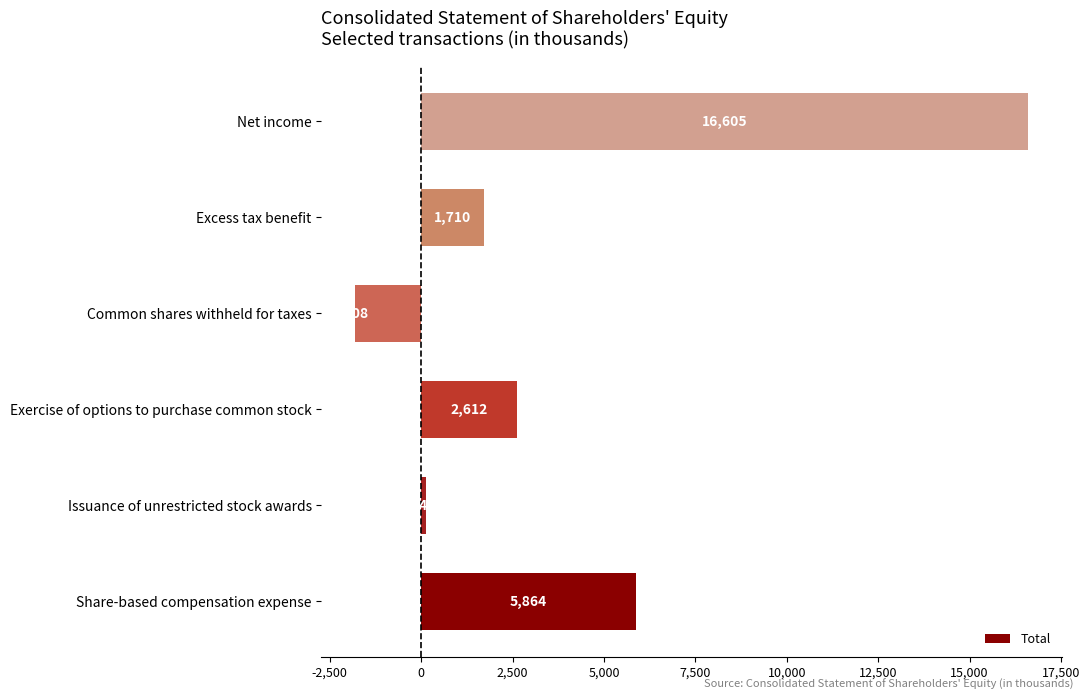

How many bars are there in total?

6